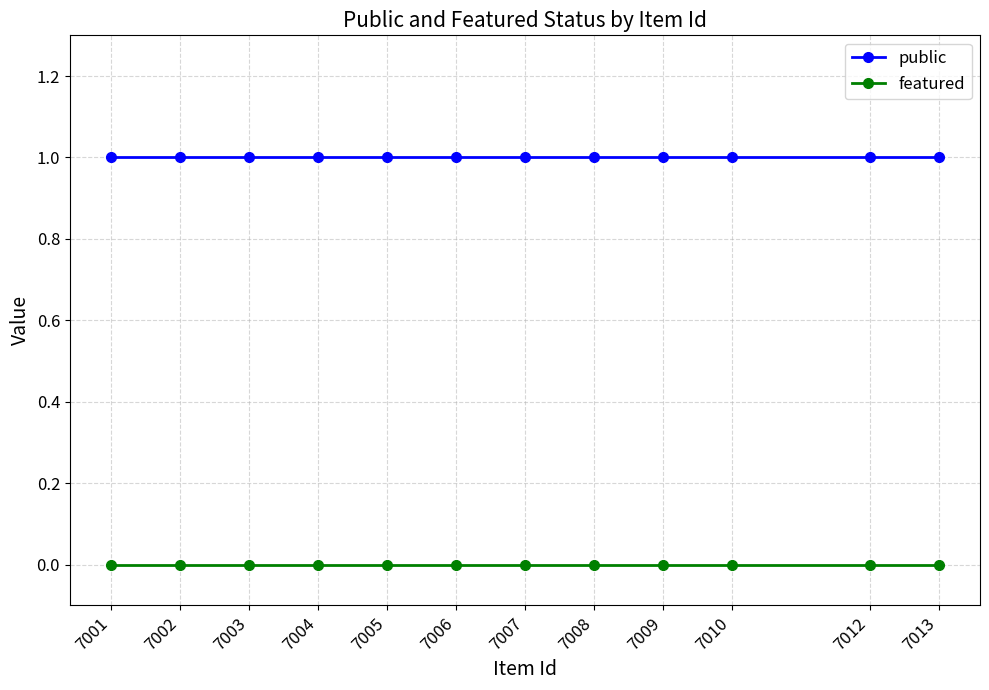

List the series in order of their overall mean, lowest first.

featured, public